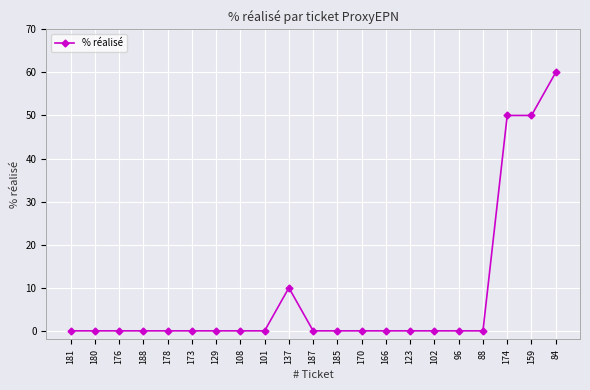

What position from the right is 185?

10